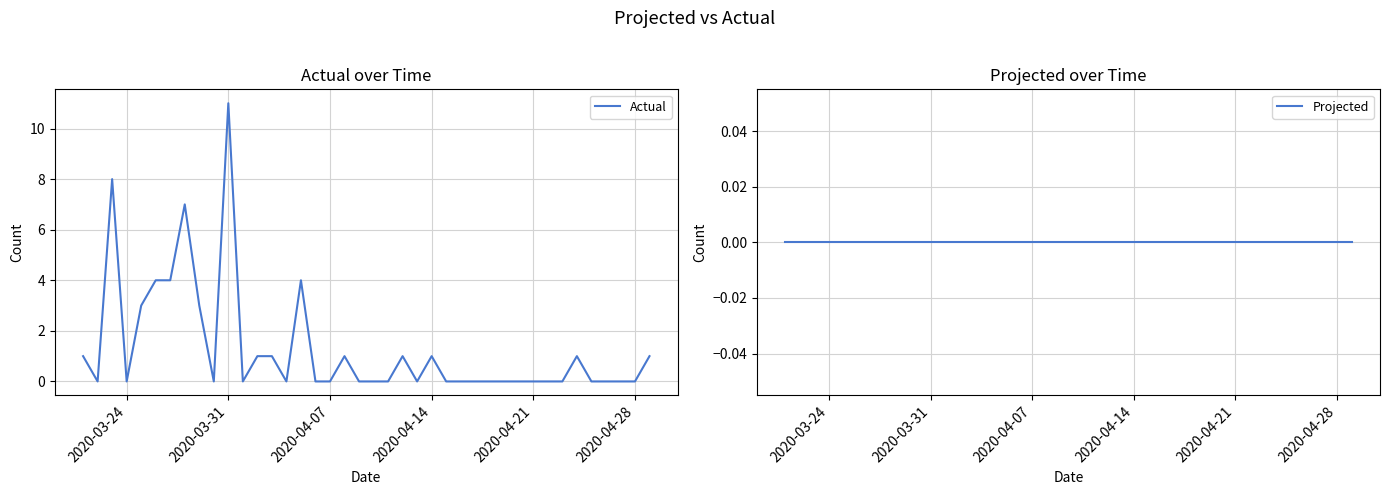

How many data points in Actual are above 0?

16